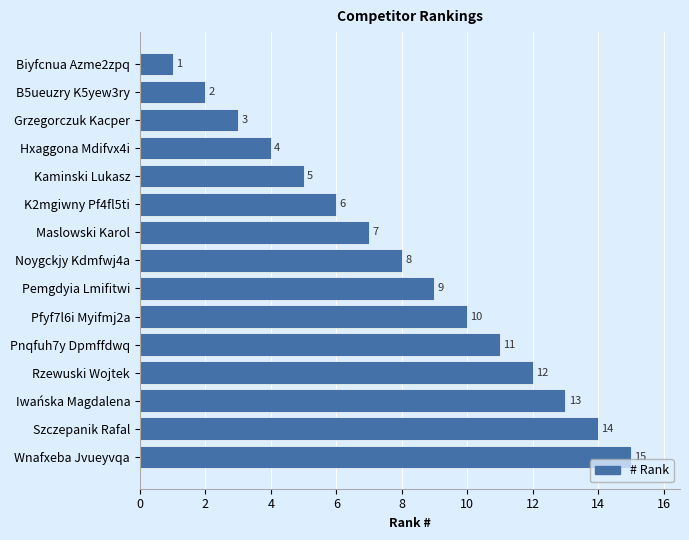

What is the difference between the maximum and minimum values?

14